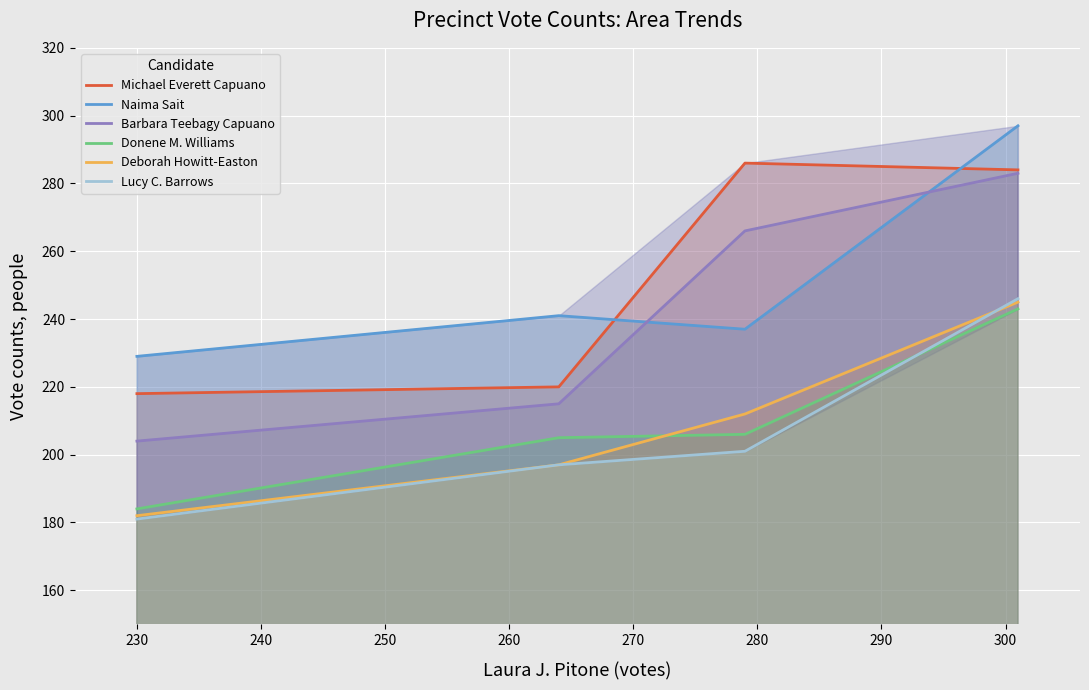

True or false: Naima Sait and Deborah Howitt-Easton intersect in this chart.

False